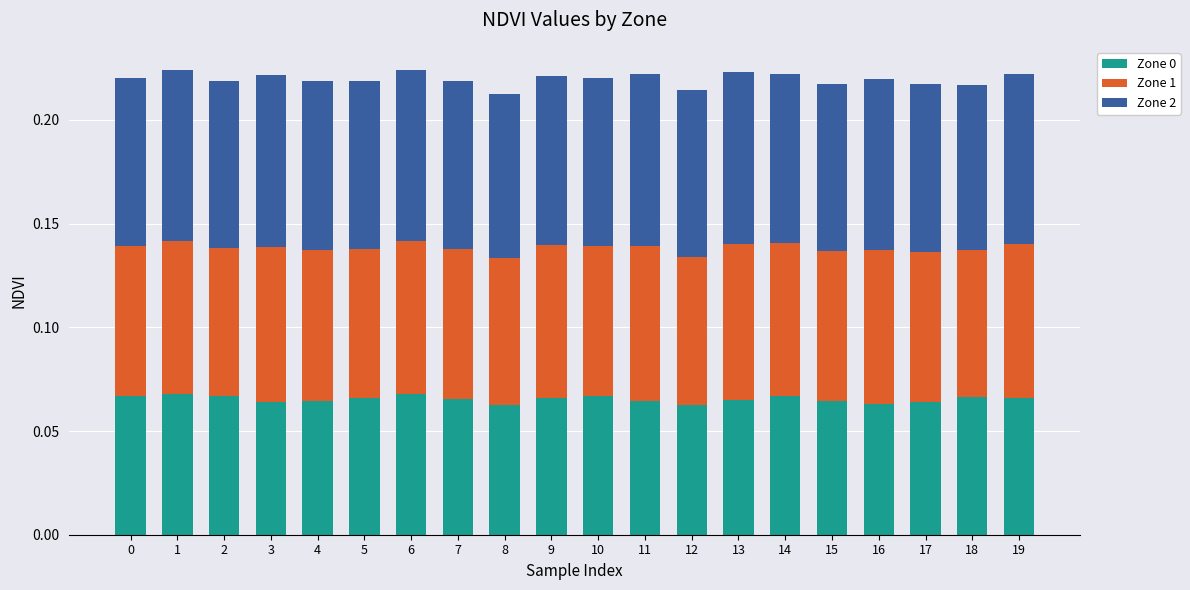

Count the Zone 0 values in the range 0 to 1.

20